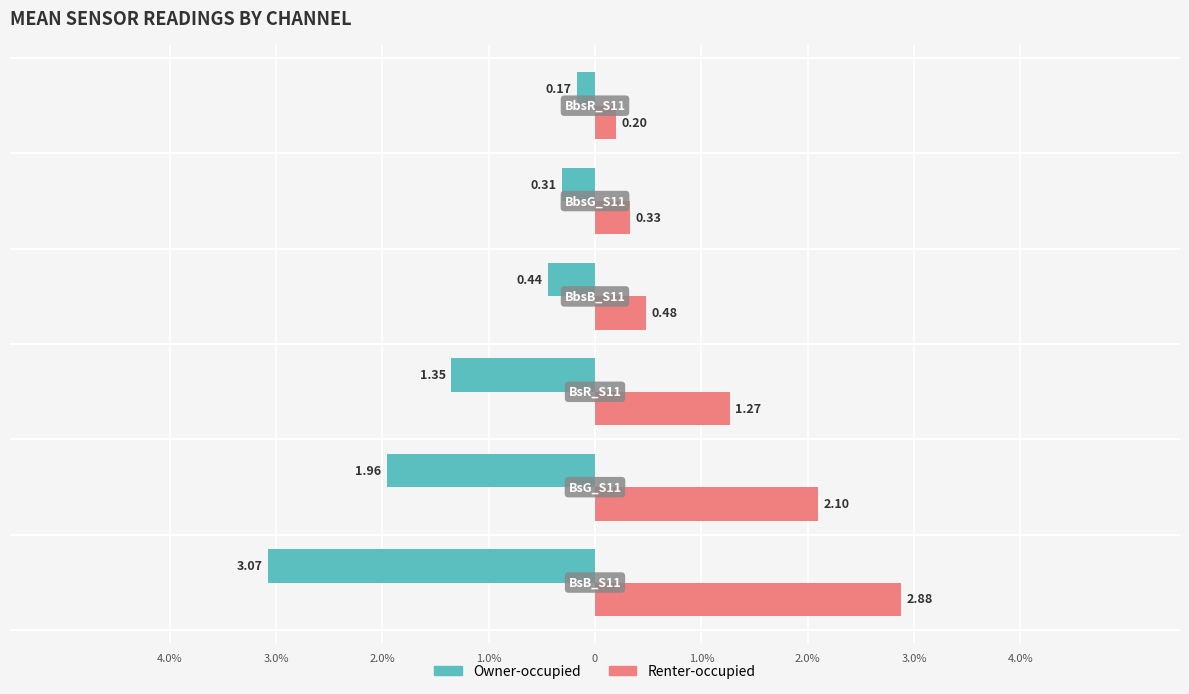

What are all the series names shown in the legend?

Owner-occupied, Renter-occupied